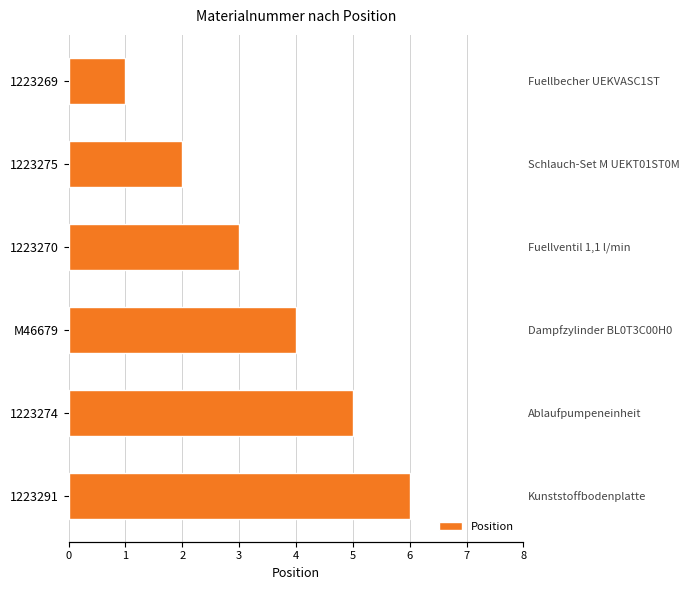

Count the number of categories in the chart.

6